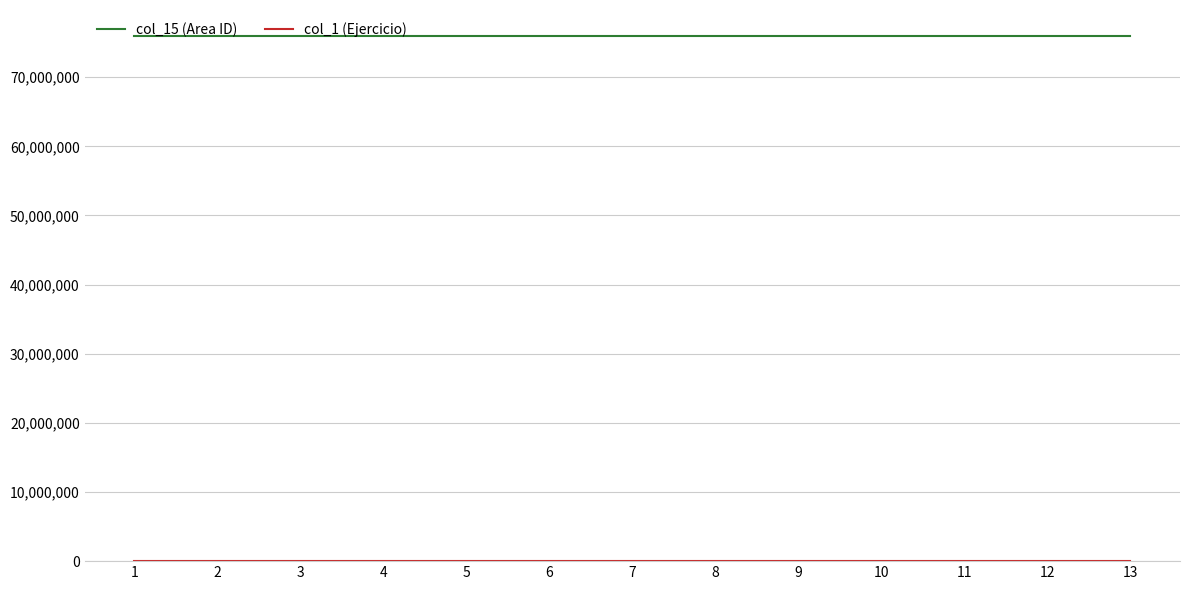

Count the number of categories in the chart.

13